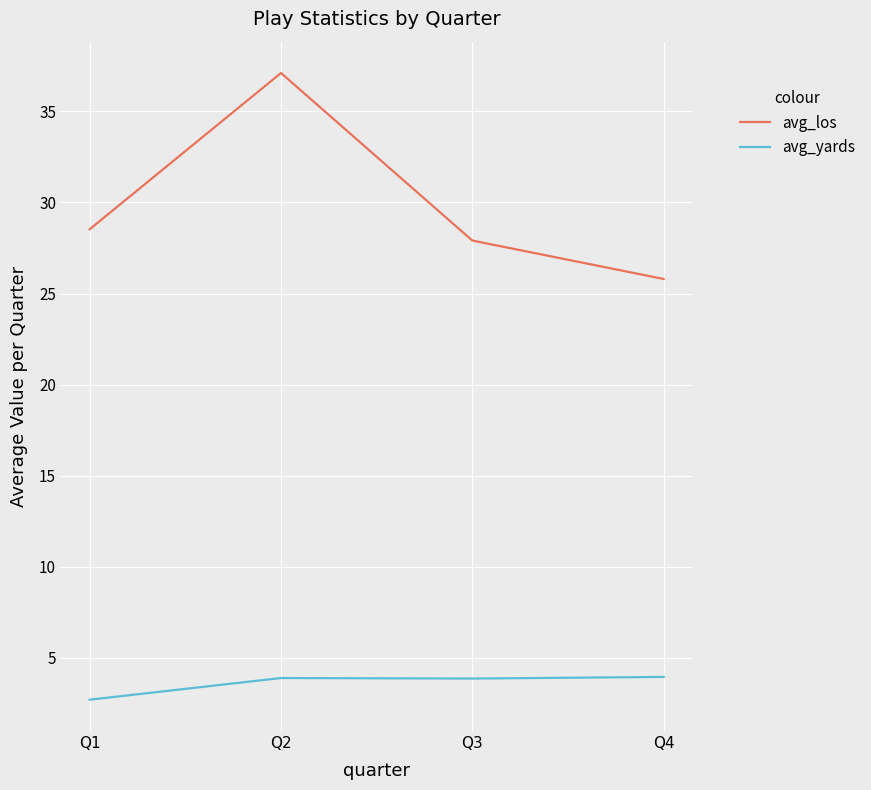

What is the sum of all avg_yards values?

14.4